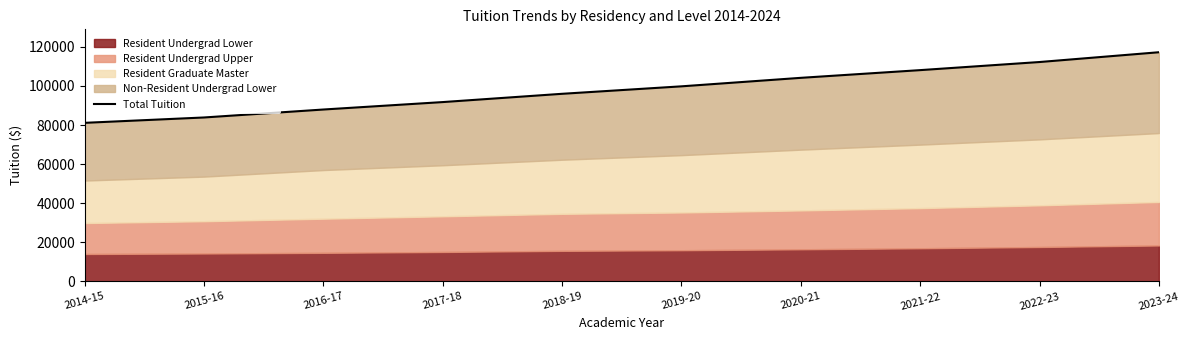

What is the value of the 2nd point from the left?

83880